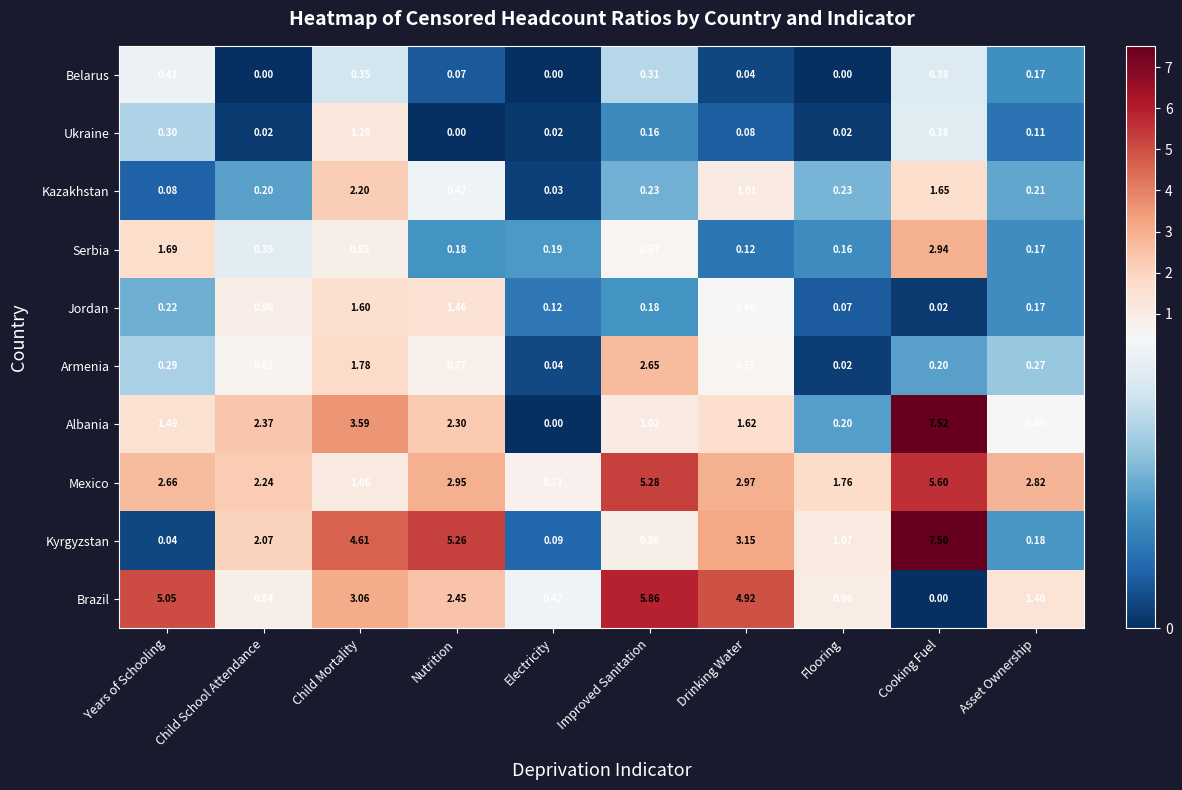

Count the number of data series in this chart.

10